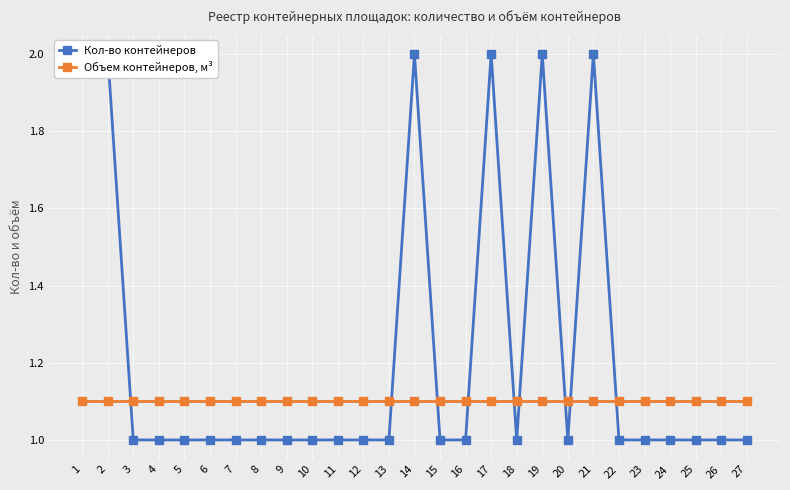

Where do Кол-во контейнеров and Объем контейнеров, м³ first cross each other?

2 and 3